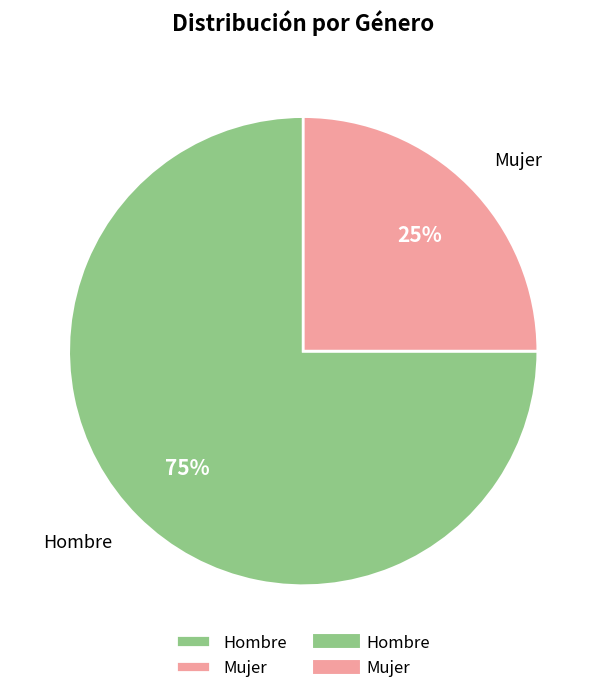

Count the number of slices in the pie.

2